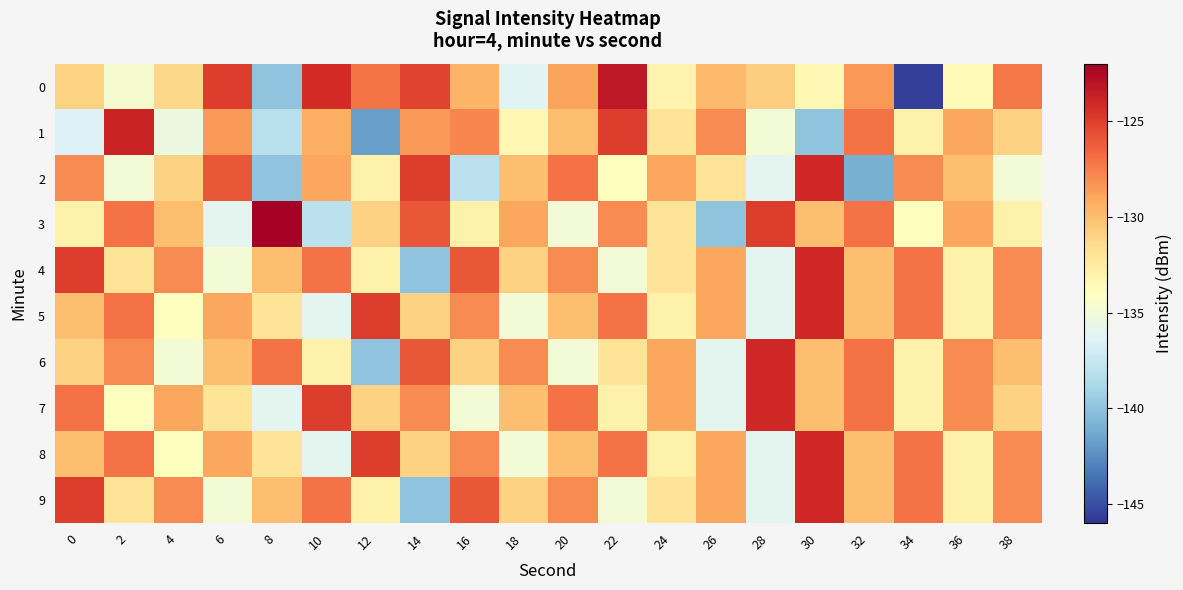

Between 8 and 10, which is larger?

10